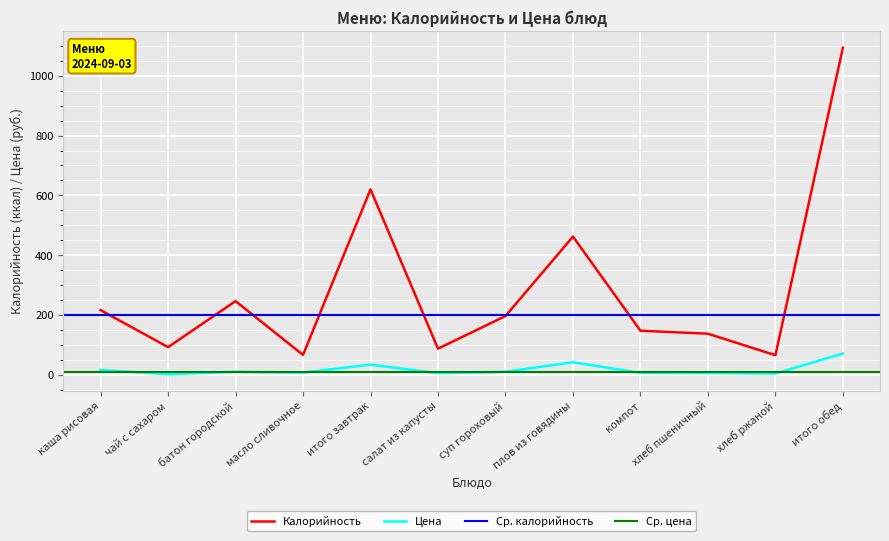

Where does the Калорийность series first go above 196?

каша рисовая